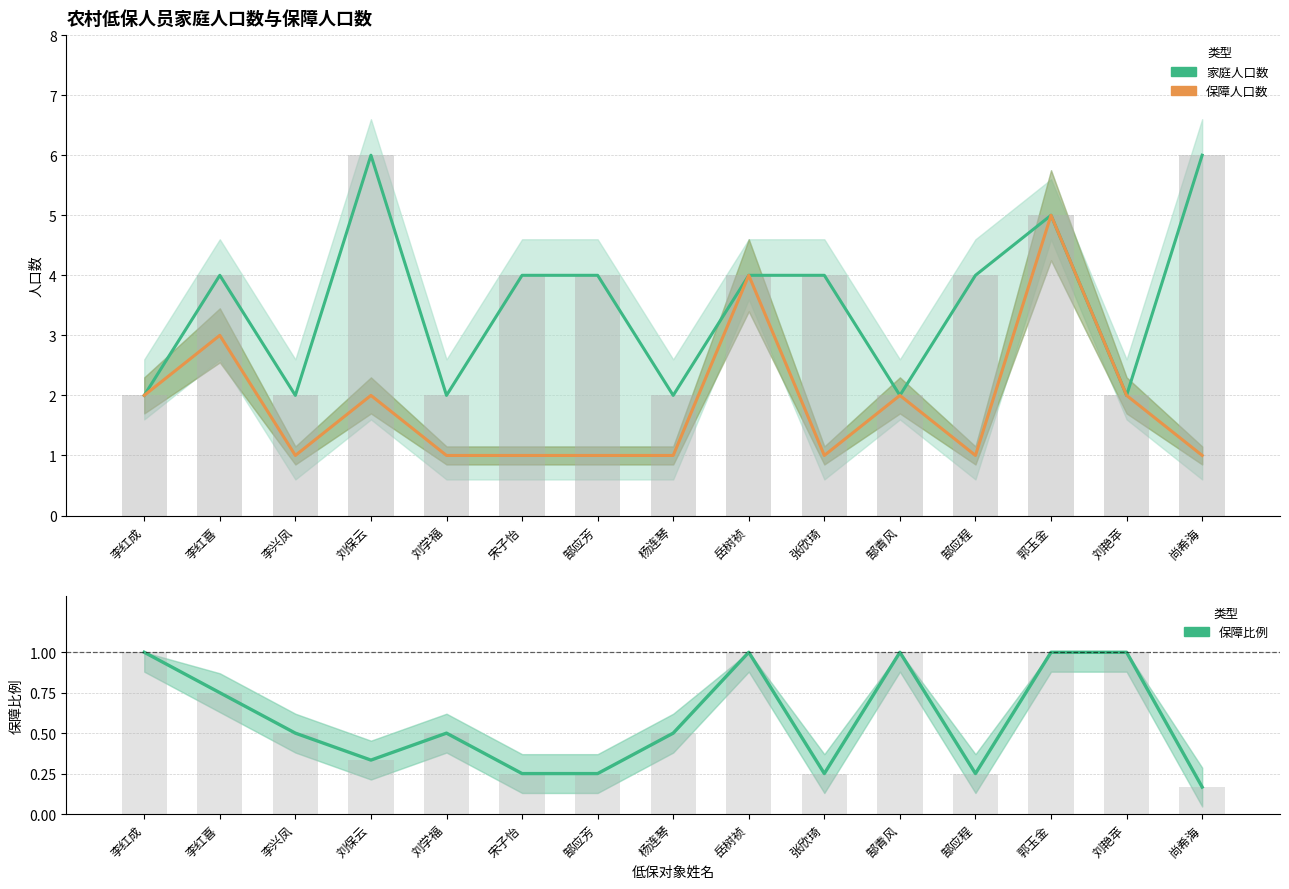

What is the value of the 保障比例（保障人口/家庭人口） bar at the 3rd from the left?

0.5